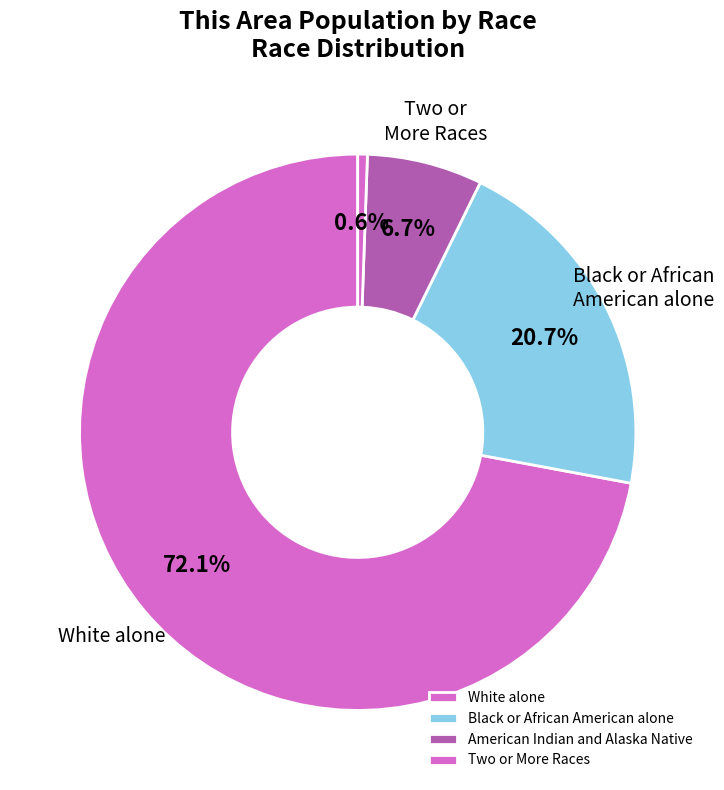

Which category has the biggest portion of the pie?

White alone